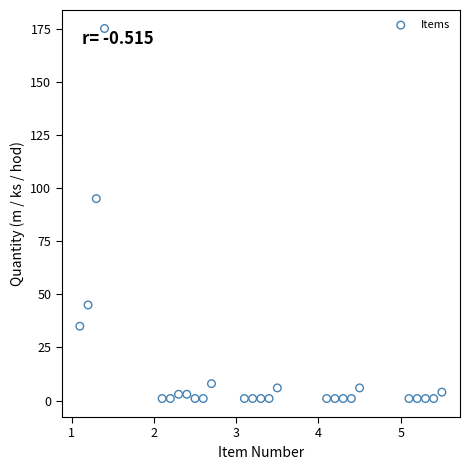

What Y value in the scatter plot is closest to 88?

95